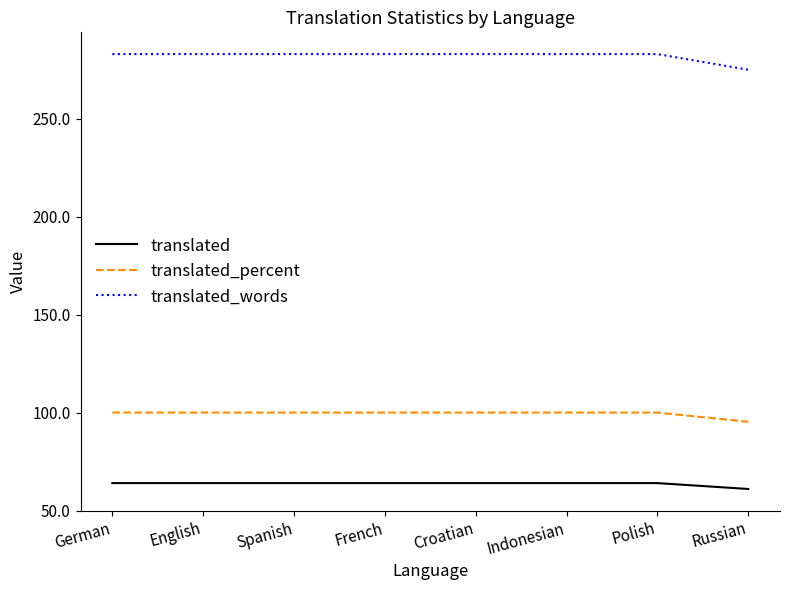

What is the sum of all translated_words values?

2256.0